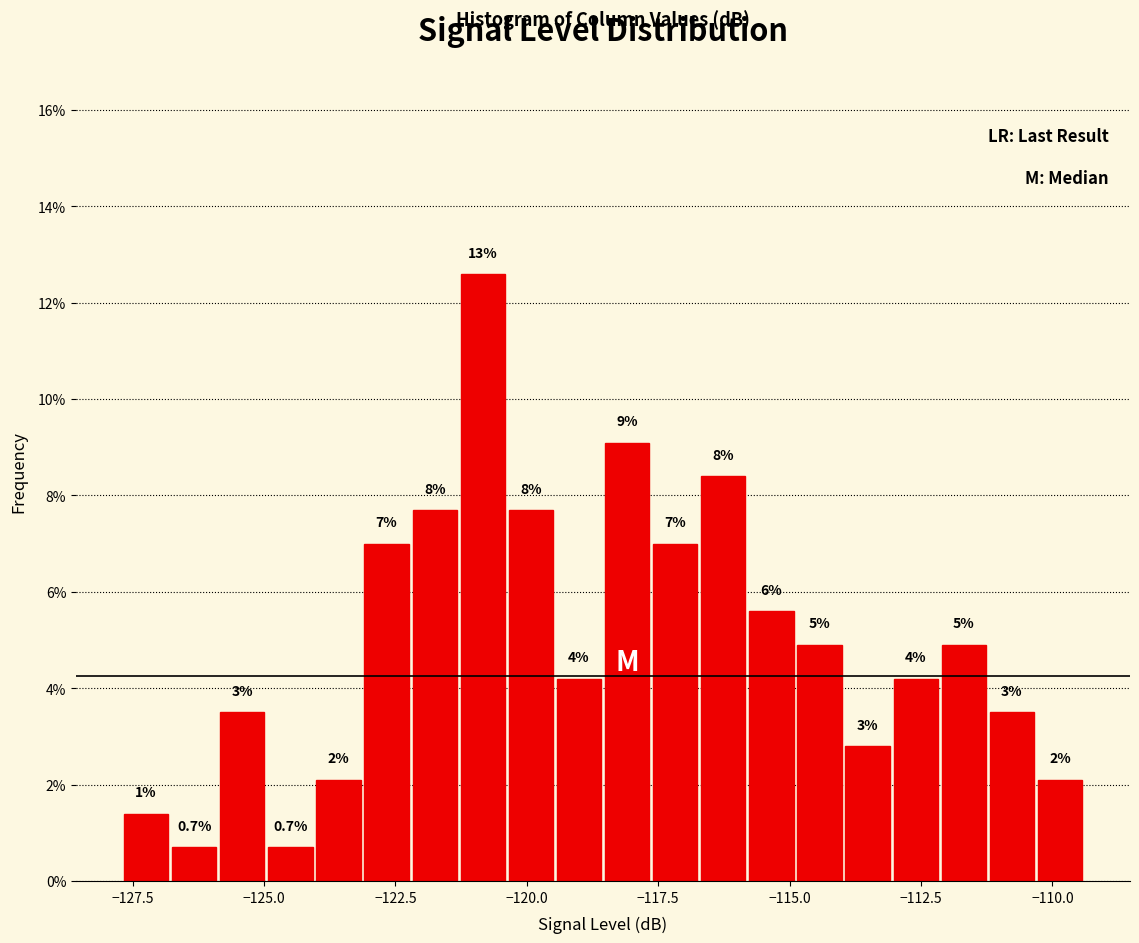

Around what value on the x-axis is the tallest bar? Give the approximate position of its centre, as read against the axis.

-121.0